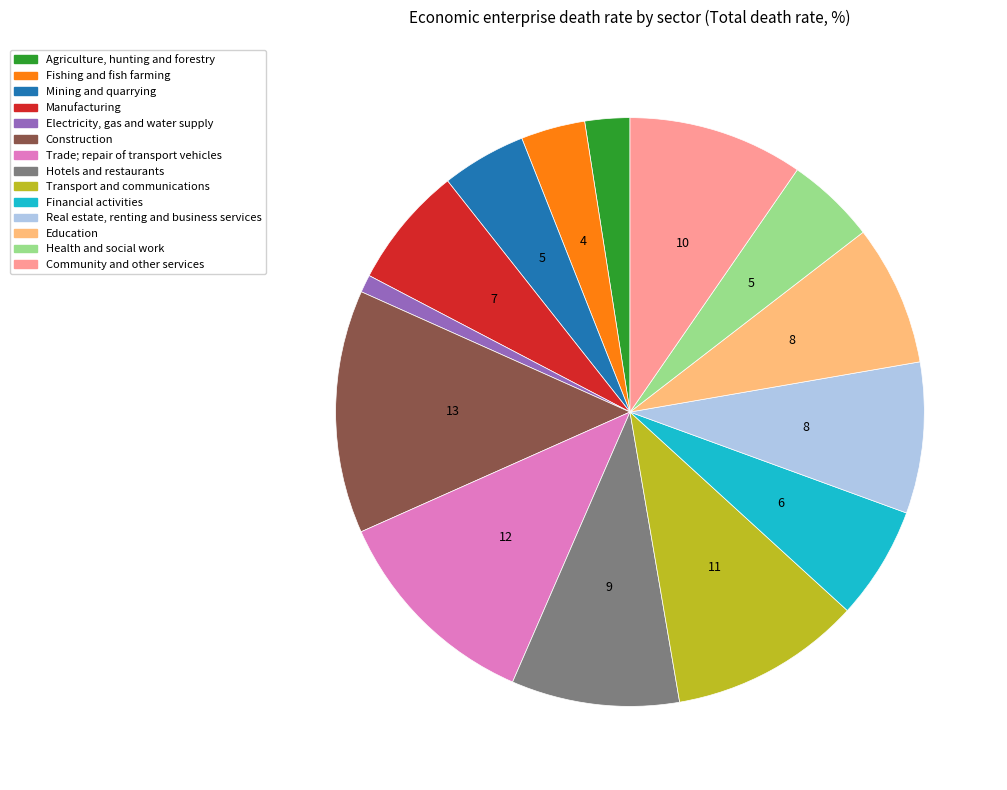

True or false: Fishing and fish farming accounts for 16% of the total.

False